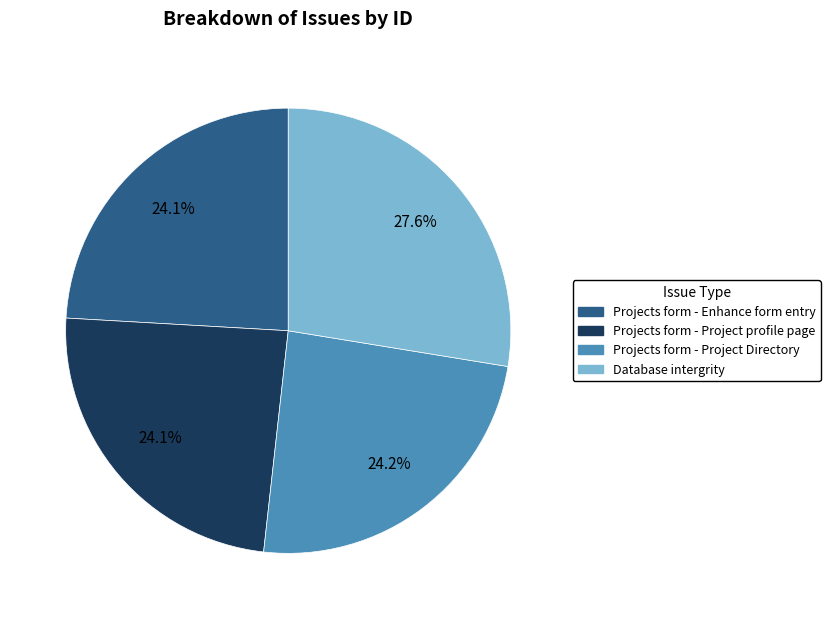

To the nearest percent, what percentage of the pie is Projects form - Project profile page?

24%